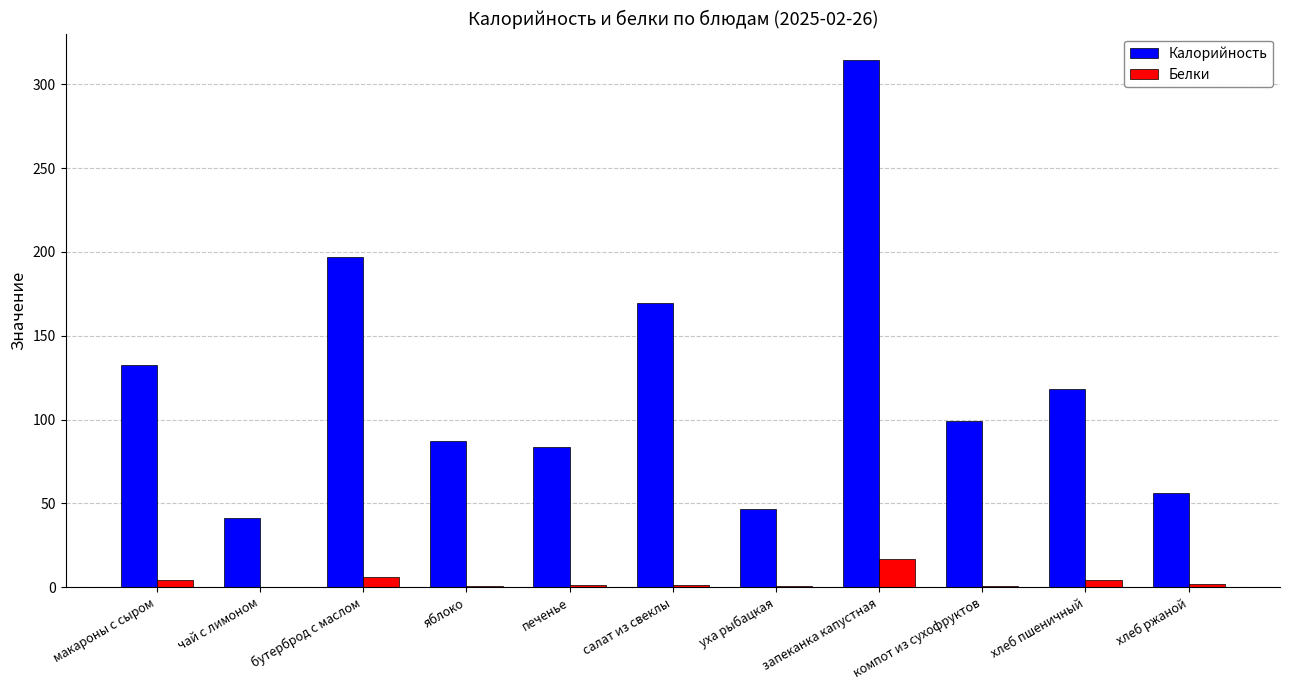

The Калорийность series shows 117.7 at бутерброд с маслом. True or false?

False